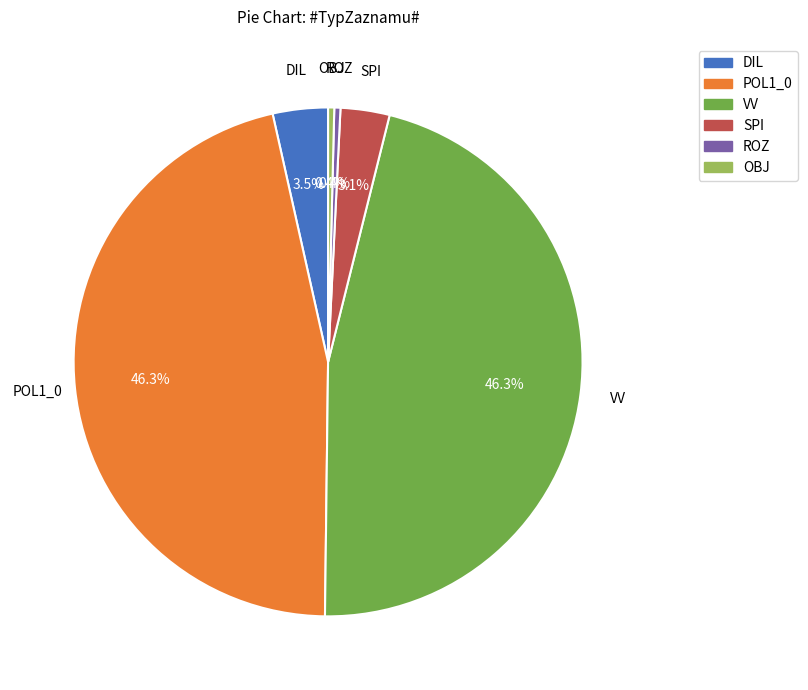

To the nearest percent, what is the combined percentage of OBJ and POL1_0?

47%